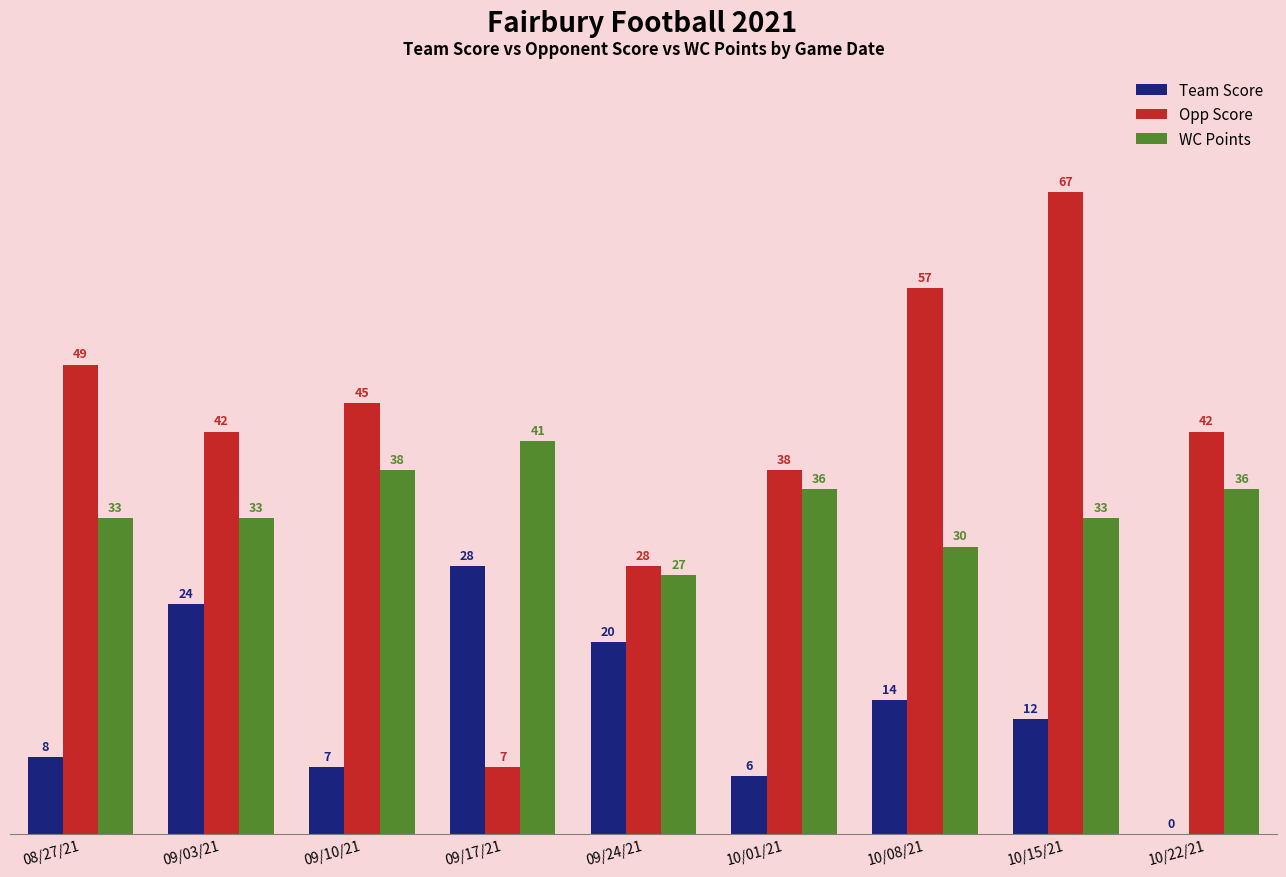

Reading left to right, extract all data points from this chart.

Team Score: 08/27/21=8	09/03/21=24	09/10/21=7	09/17/21=28	09/24/21=20	10/01/21=6	10/08/21=14	10/15/21=12	10/22/21=0
Opp Score: 08/27/21=49	09/03/21=42	09/10/21=45	09/17/21=7	09/24/21=28	10/01/21=38	10/08/21=57	10/15/21=67	10/22/21=42
WC Points: 08/27/21=33	09/03/21=33	09/10/21=38	09/17/21=41	09/24/21=27	10/01/21=36	10/08/21=30	10/15/21=33	10/22/21=36